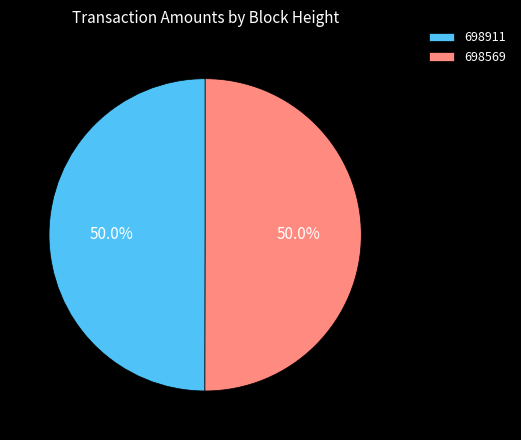

Approximately how many times larger is the value at 698569 compared to 698911?

1.0